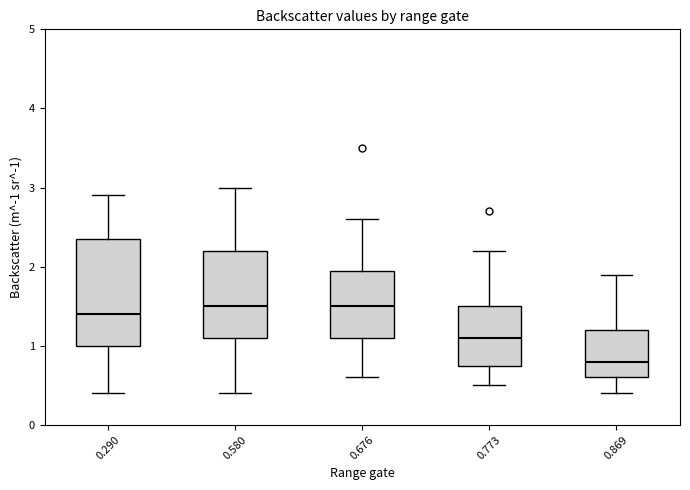

Where is the upper edge of the box at x = 0.580 on the y-axis? The values are not printed on the chart, so give them approximately, as read against the axis.

2.2